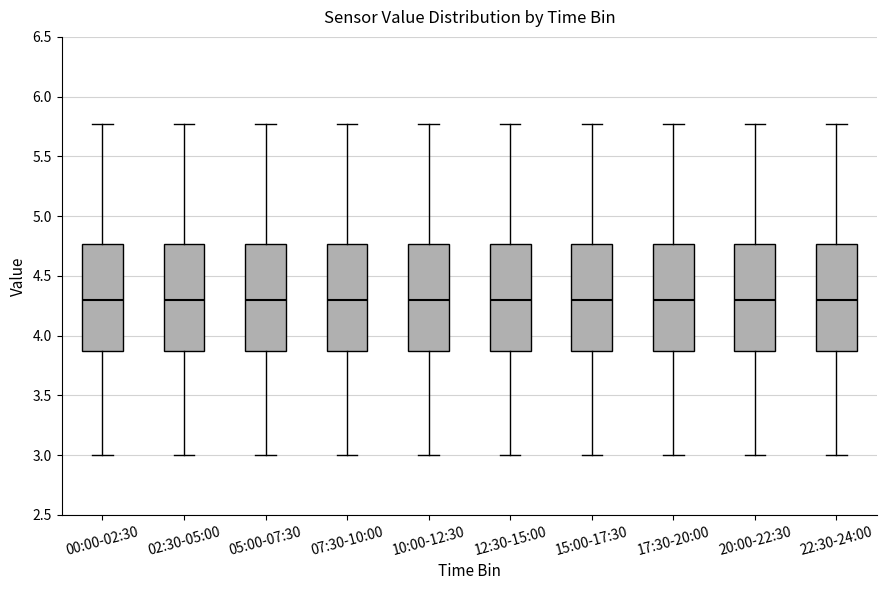

Reading left to right, read every box against the y-axis: the position of its median line, the range the box covers, and the ends of its whiskers. The values are not printed on the chart, so give them approximately, as read against the axis.

00:00-02:30: median 4.30, box 3.85 to 4.75, whiskers 3.00 to 5.75
02:30-05:00: median 4.30, box 3.85 to 4.75, whiskers 3.00 to 5.75
05:00-07:30: median 4.30, box 3.85 to 4.75, whiskers 3.00 to 5.75
07:30-10:00: median 4.30, box 3.85 to 4.75, whiskers 3.00 to 5.75
10:00-12:30: median 4.30, box 3.85 to 4.75, whiskers 3.00 to 5.75
12:30-15:00: median 4.30, box 3.85 to 4.75, whiskers 3.00 to 5.75
15:00-17:30: median 4.30, box 3.85 to 4.75, whiskers 3.00 to 5.75
17:30-20:00: median 4.30, box 3.85 to 4.75, whiskers 3.00 to 5.75
20:00-22:30: median 4.30, box 3.85 to 4.75, whiskers 3.00 to 5.75
22:30-24:00: median 4.30, box 3.85 to 4.75, whiskers 3.00 to 5.75